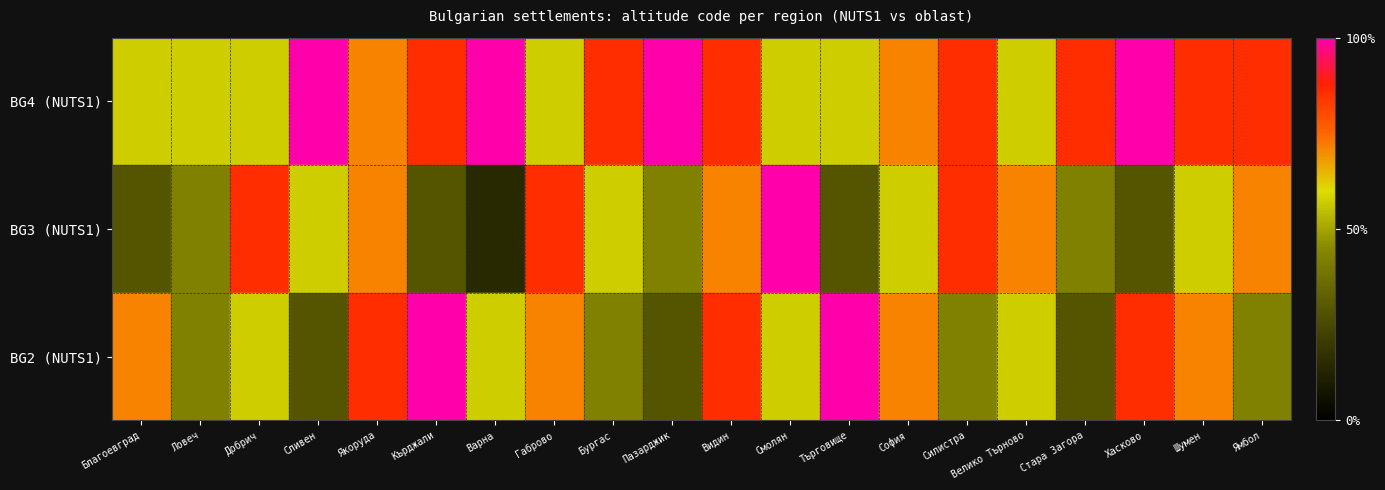

At which category is the sum across all series the highest?

Видин